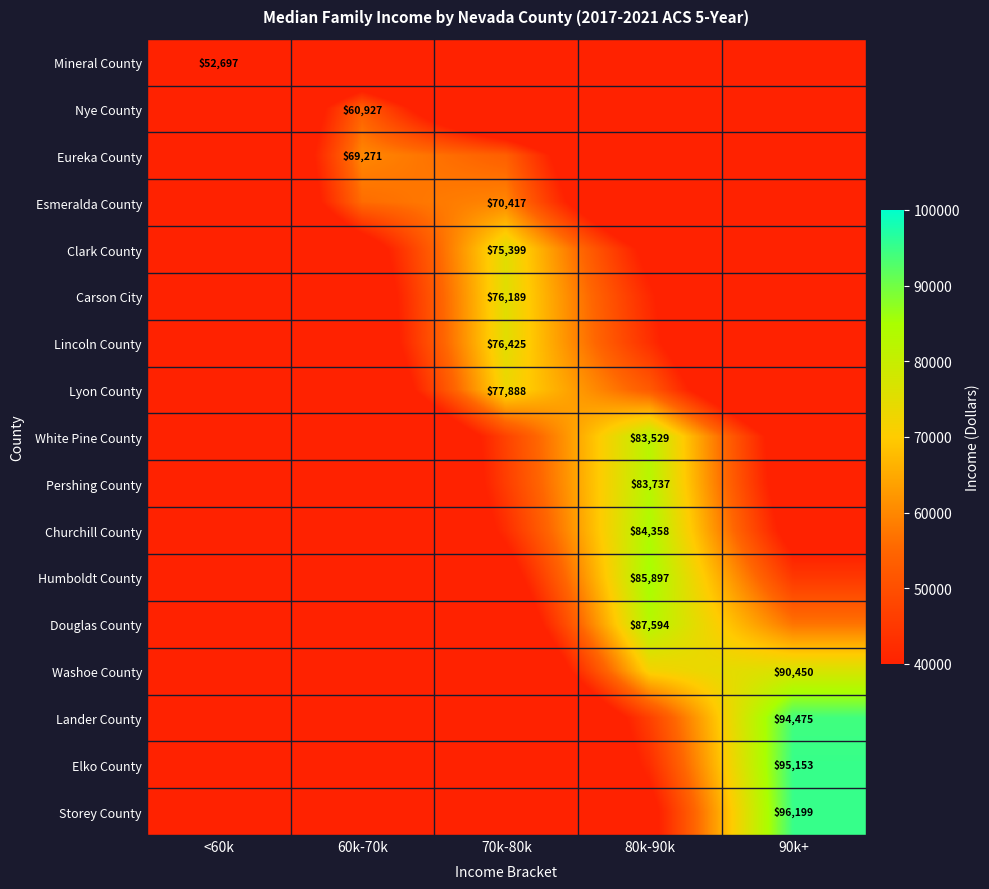

At which label does Churchill County reach its peak?

80k-90k